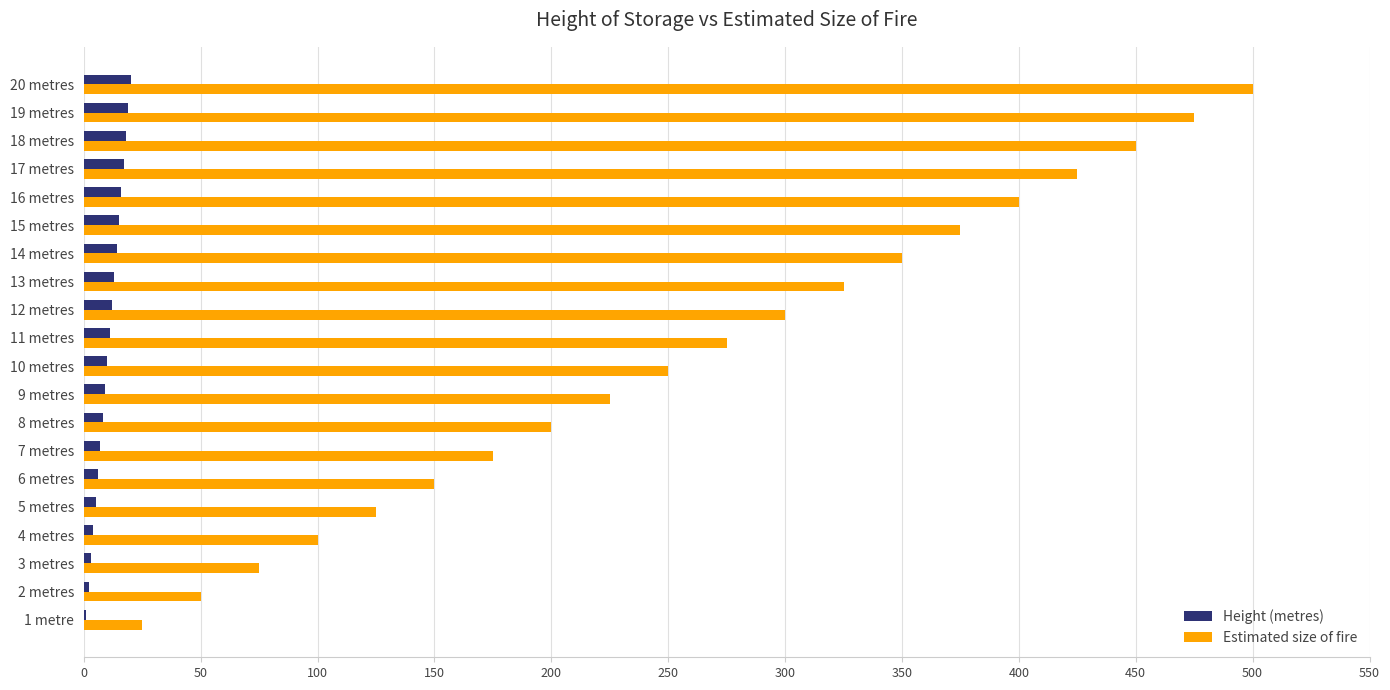

The Height (metres) series shows 16 at 16 metres. True or false?

True